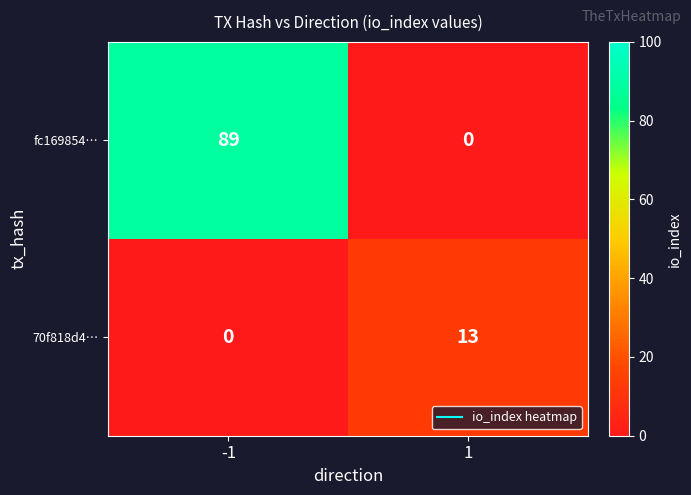

Which series changed the most between -1 and 1?

fc169854…